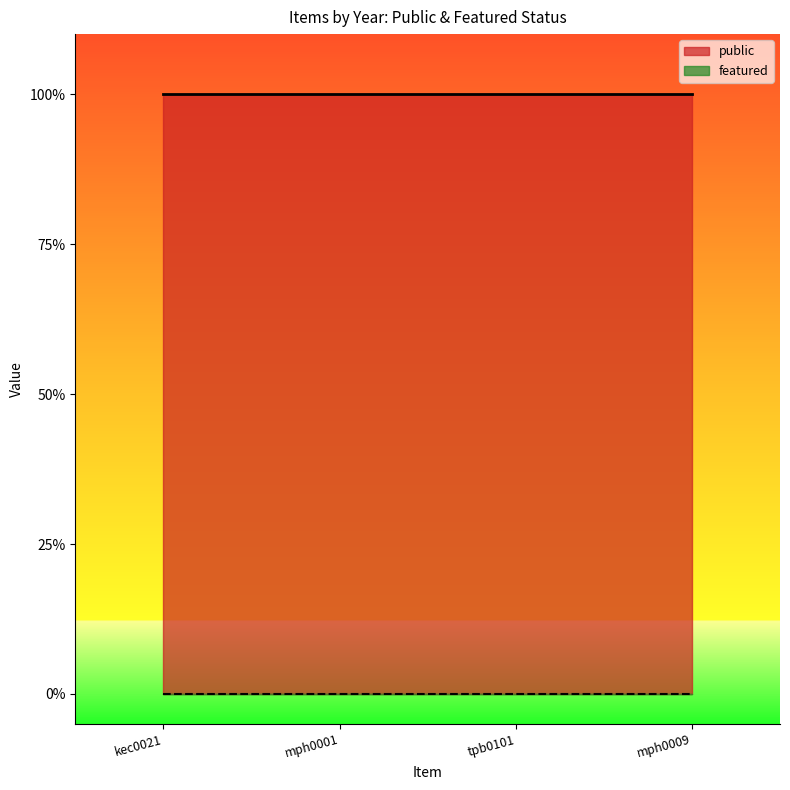

Which series has the largest total across all categories?

public